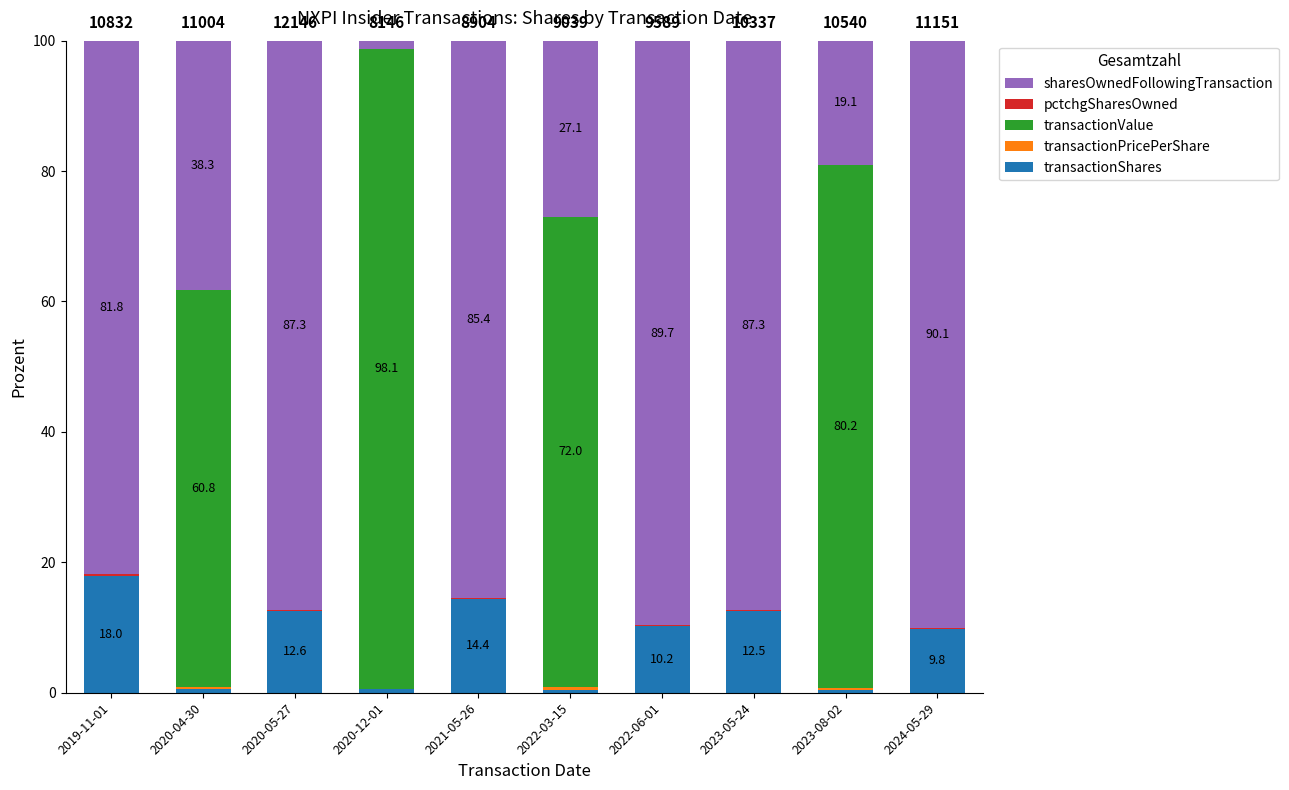

What value does the transactionShares series have at 2020-05-27?

12.6